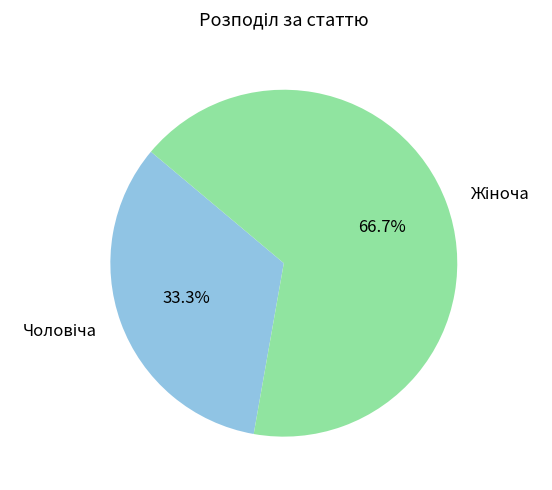

How many slices are in this pie chart?

2